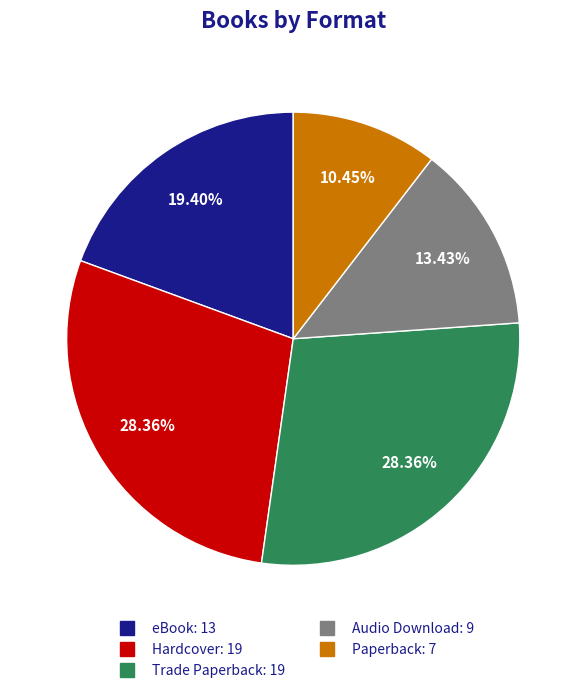

Is Audio Download the majority of the pie?

No